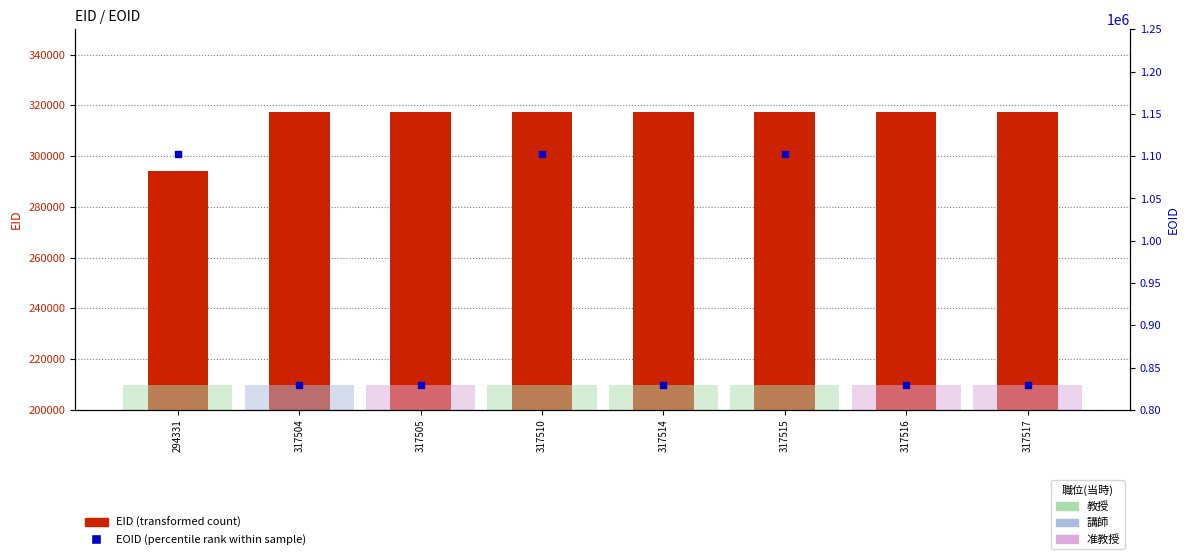

Which series has the largest total across all categories?

EOID (percentile rank within sample)